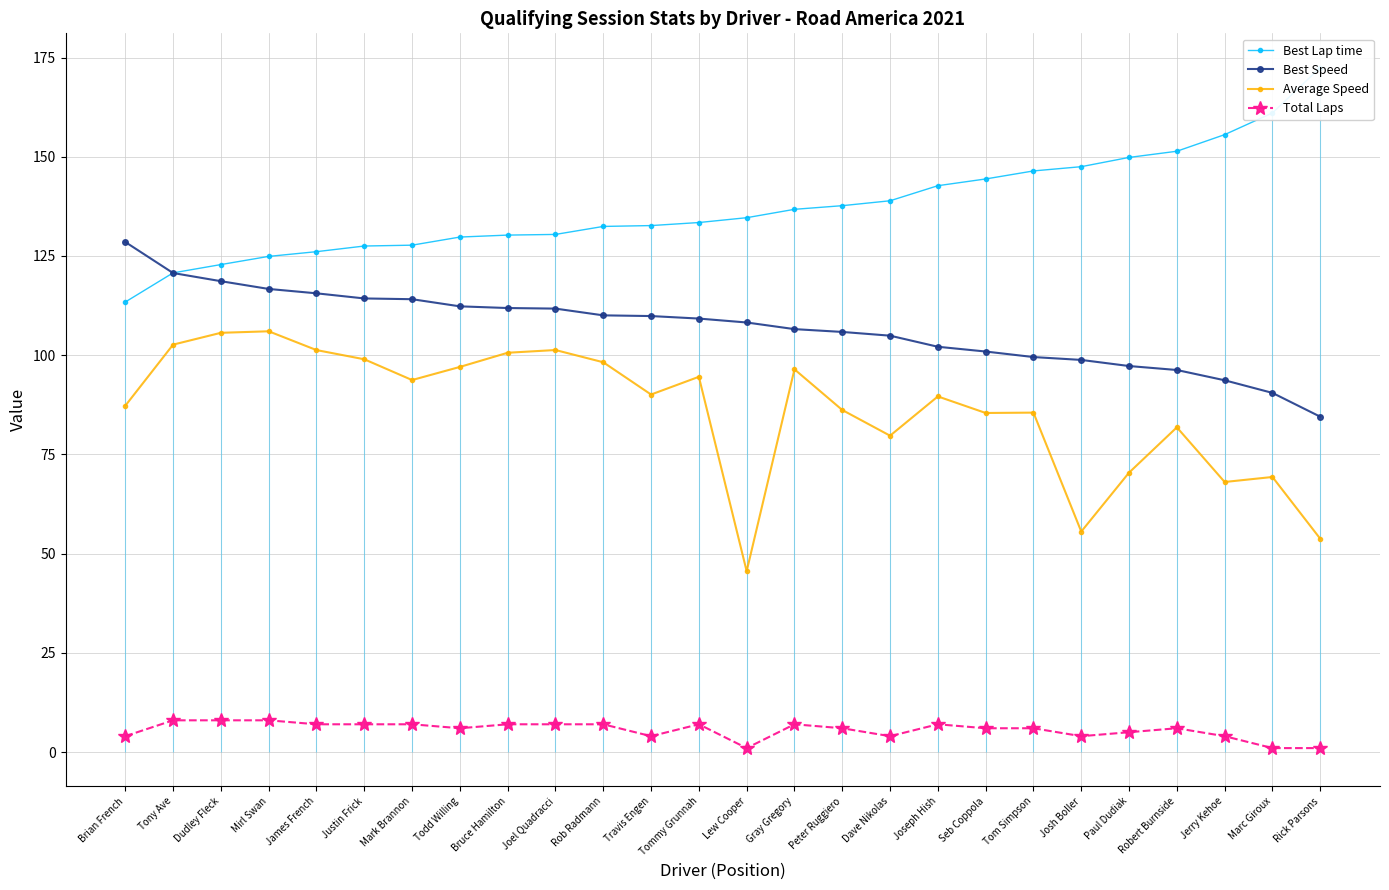

What is the label of the 19th point from the left?

Seb Coppola